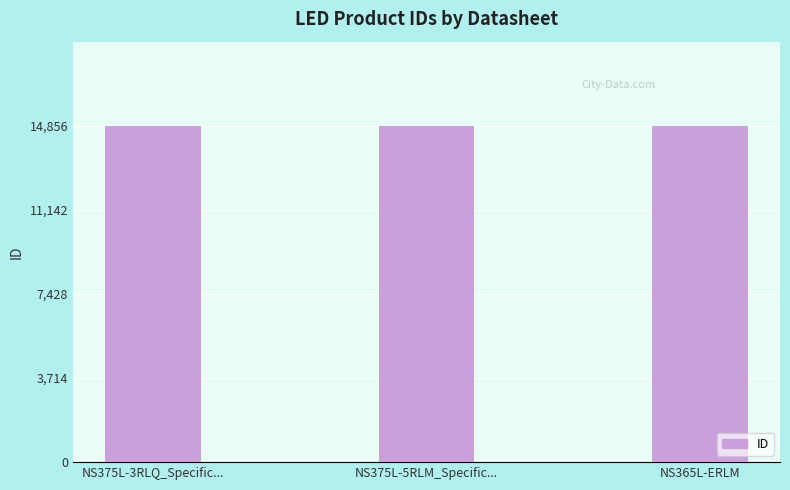

What is the change in value from NS375L-3RLQ_Specific... to NS375L-5RLM_Specific...?

-8